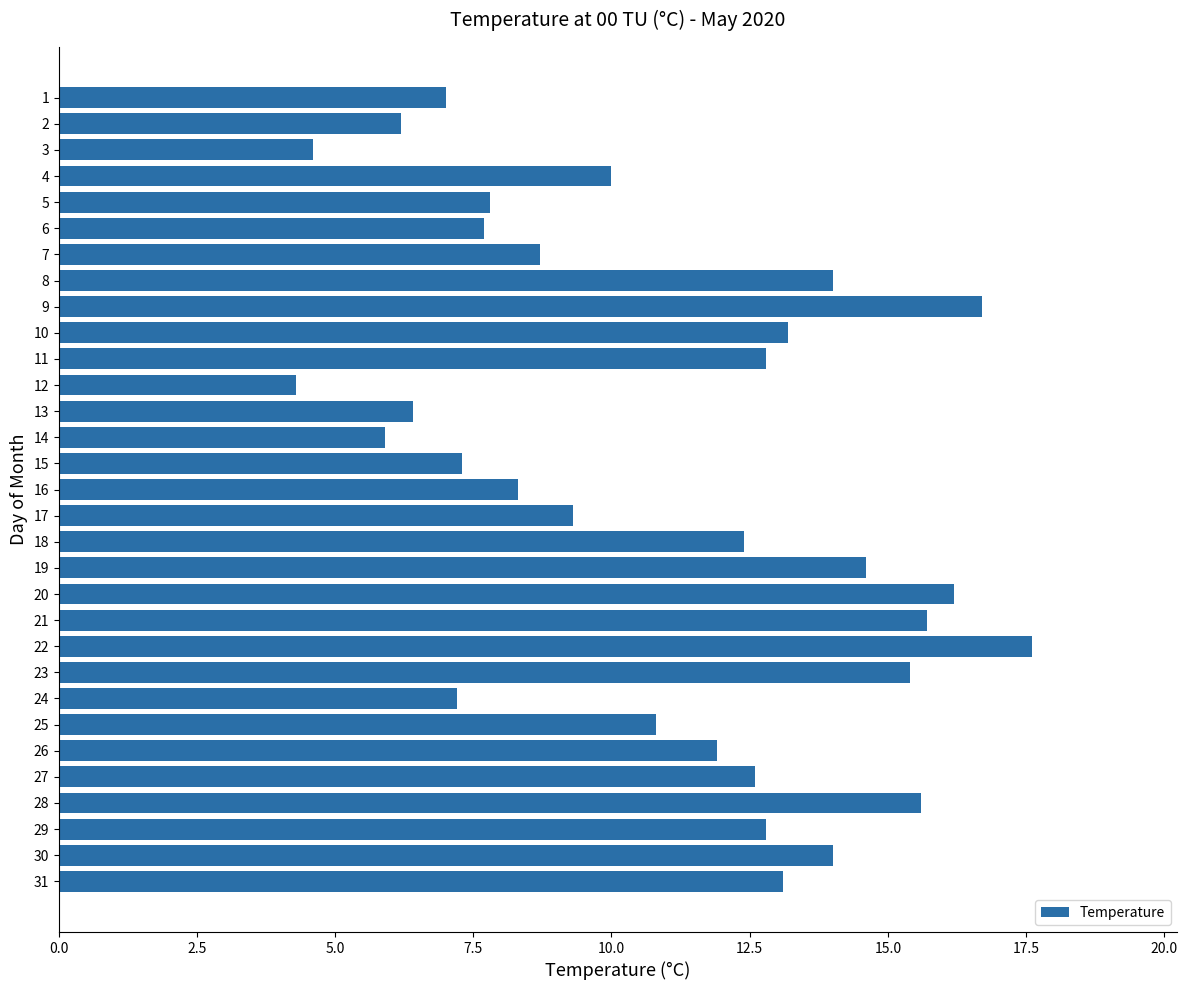

Does the chart contain stacked bars?

No